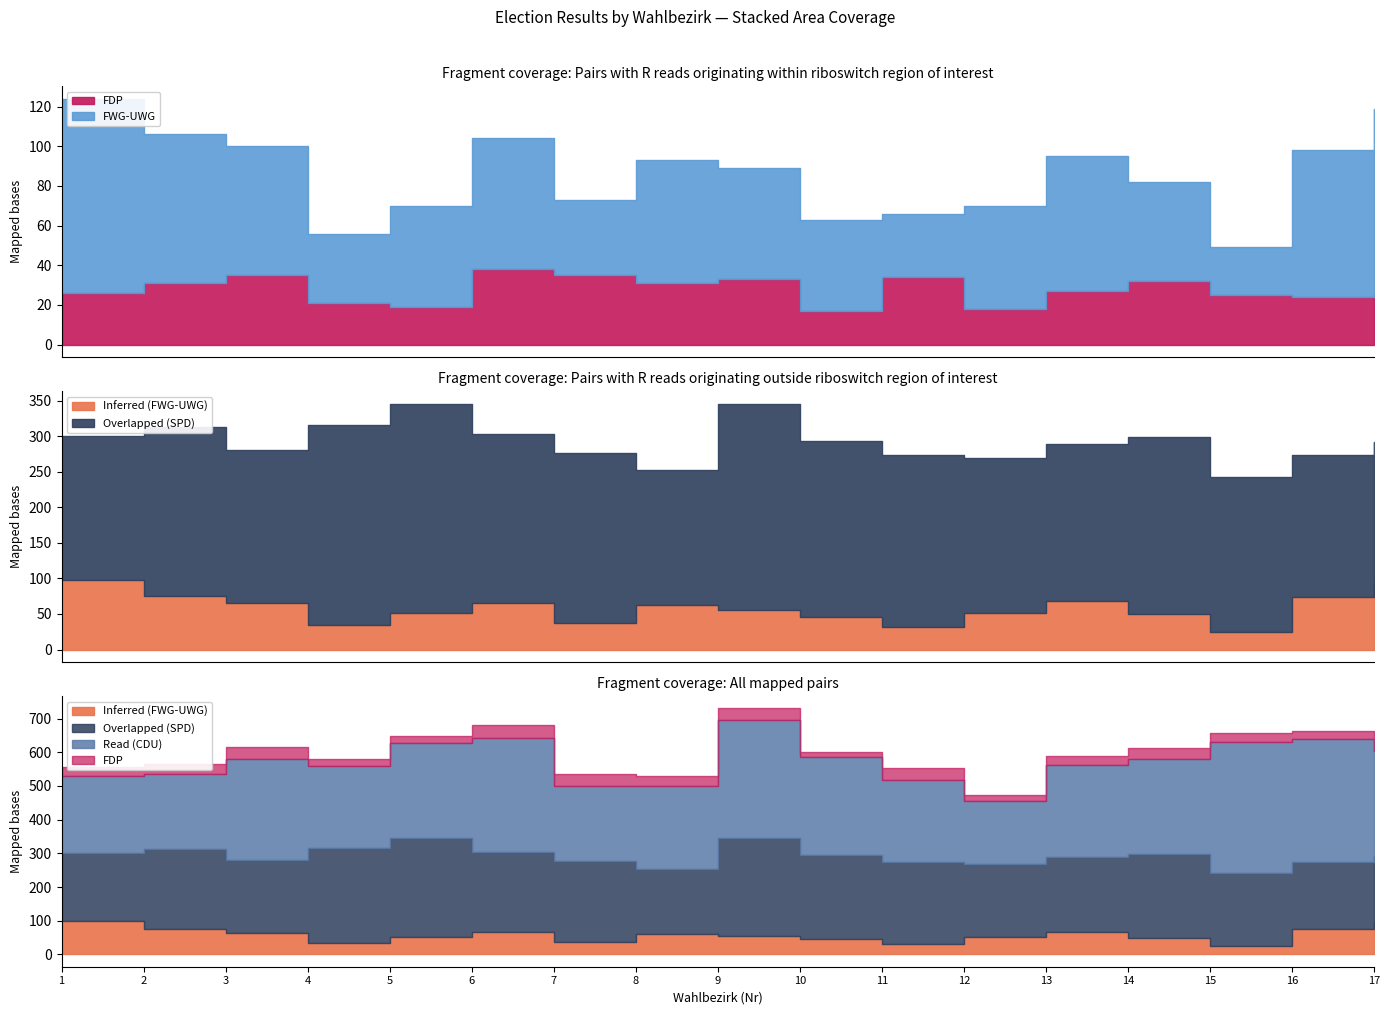

Which series changed the most between Wahlbezirk 3 and Wahlbezirk 5?

SPD